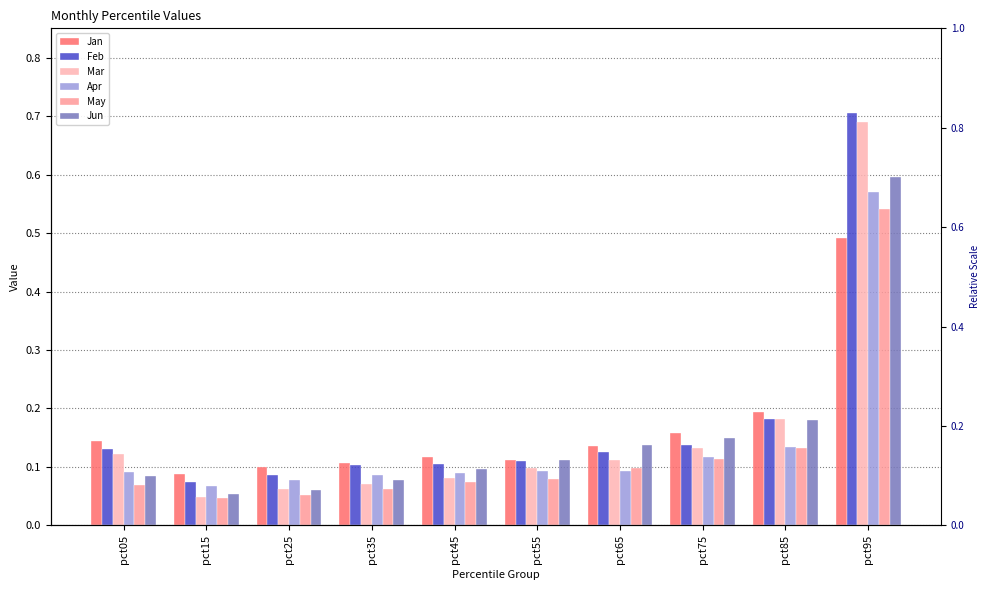

At how many categories does at least one series exceed 0?

10